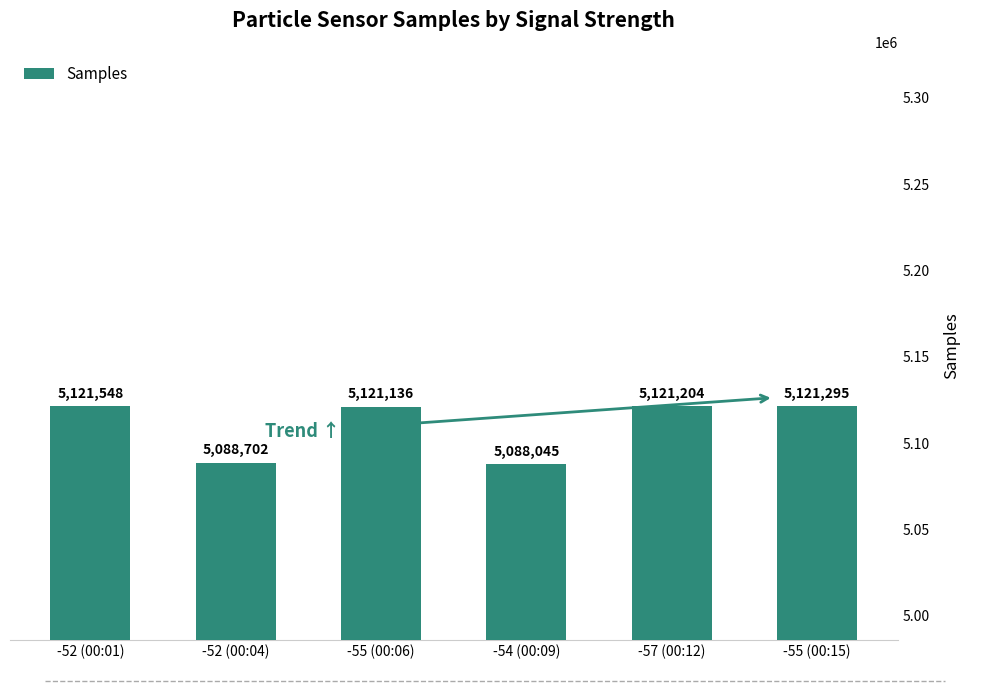

Read the value at -55 (00:15), to the nearest 50.

5121300